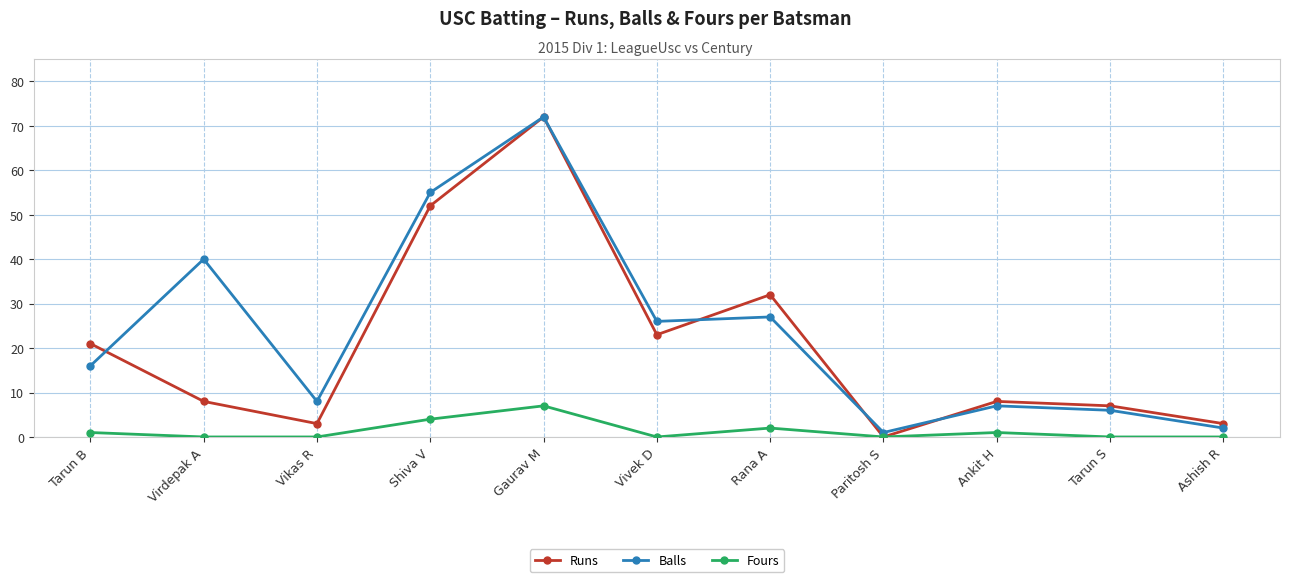

Rank the series at Tarun B from highest to lowest value.

Runs, Balls, Fours